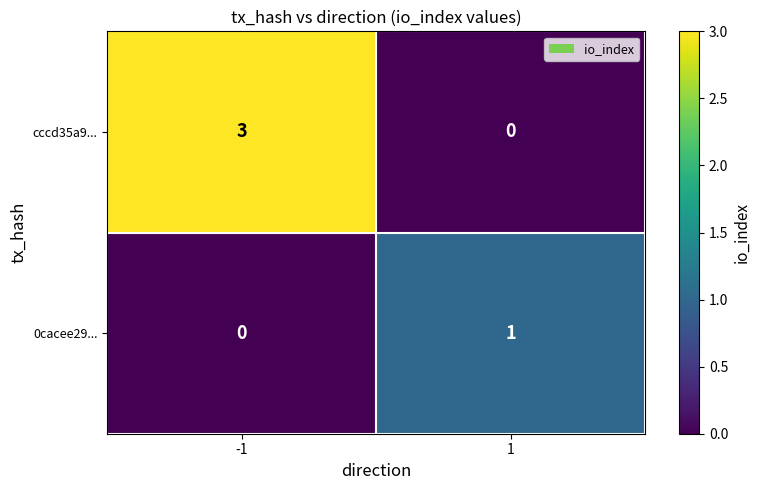

At which category is the sum across all series the highest?

-1